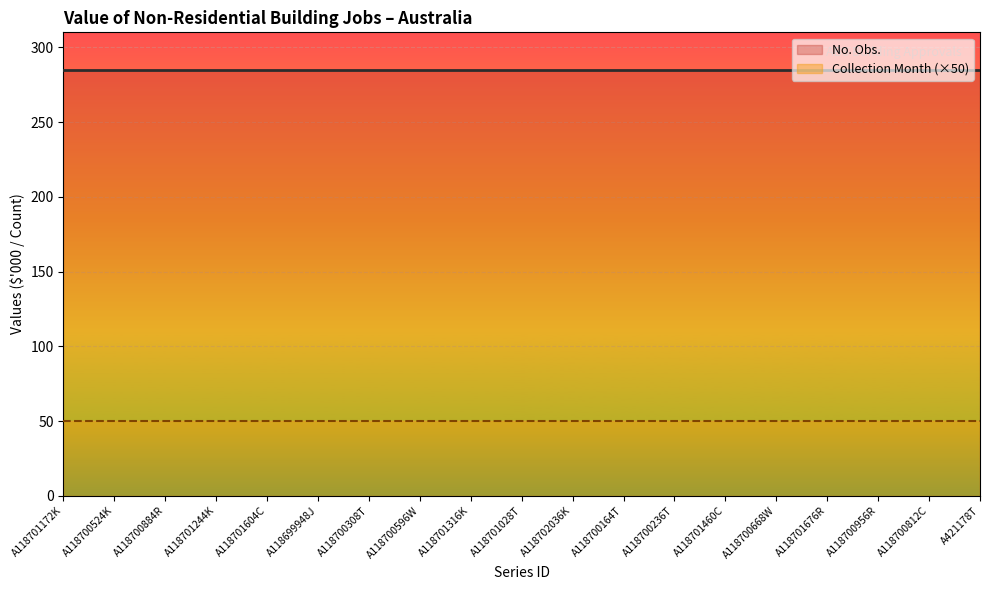

The No. Obs. series shows 285 at A118700236T. True or false?

True